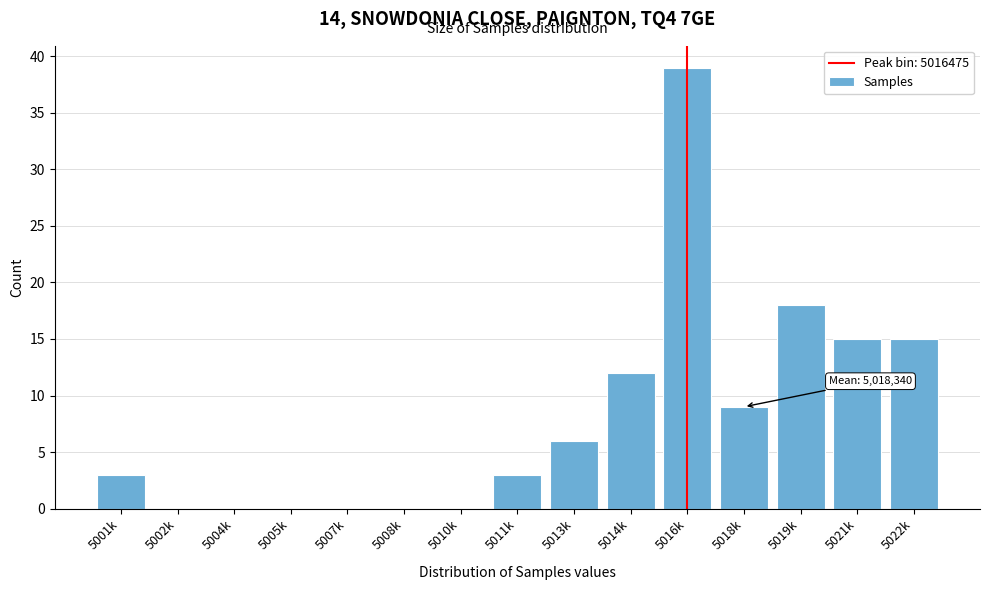

Reading left to right, extract all data points from this chart.

5001k=3	5002k=0	5004k=0	5005k=0	5007k=0	5008k=0	5010k=0	5011k=3	5013k=6	5014k=12	5016k=39	5018k=9	5019k=18	5021k=15	5022k=15